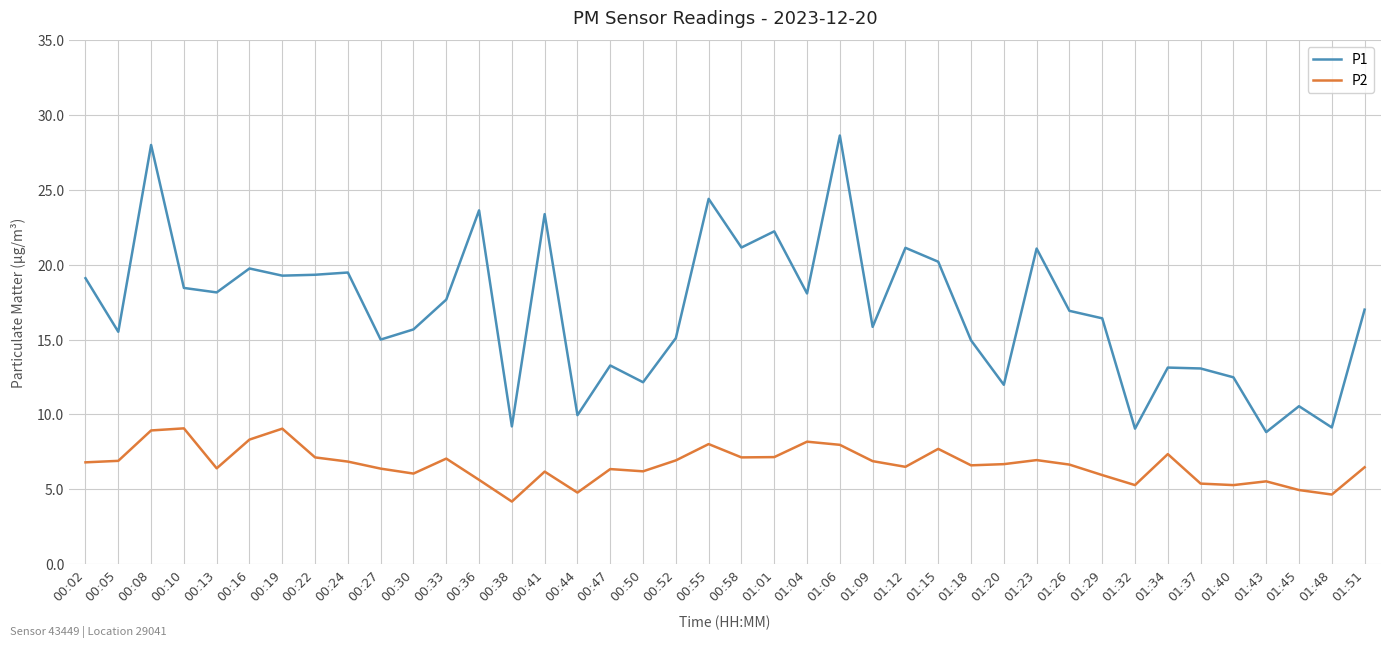

What is the difference between the P2 values at 01:37 and 00:13?

1.0